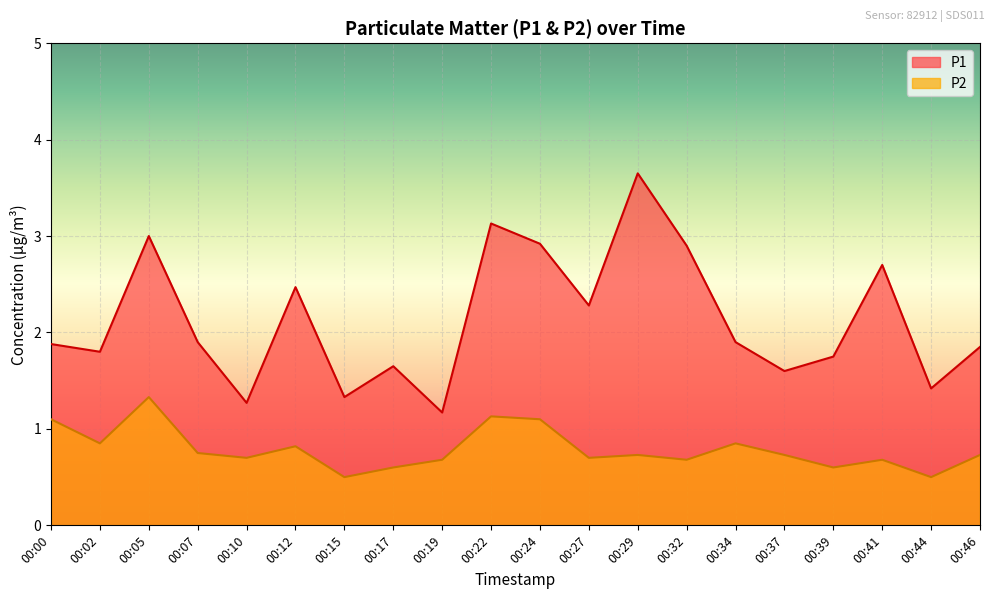

What are all the series names shown in the legend?

P1, P2